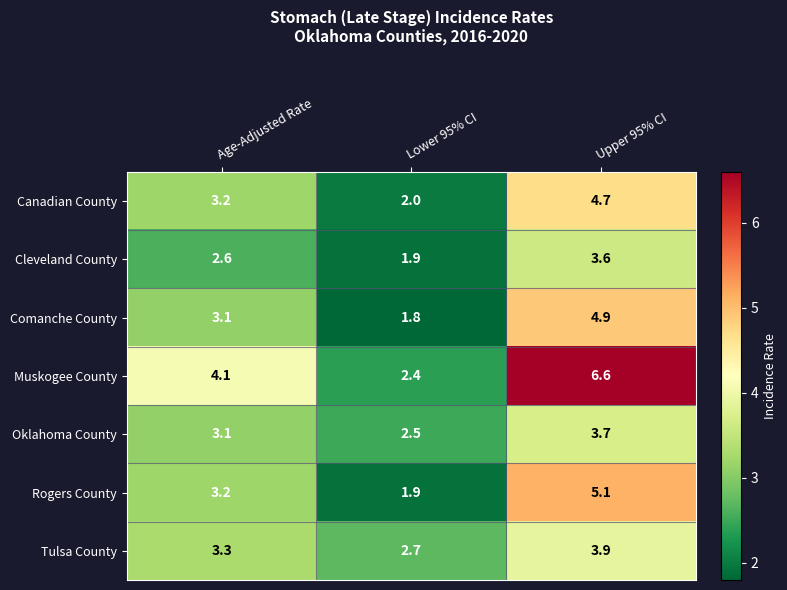

At which category does the chart reach its minimum across all series?

Lower 95% CI